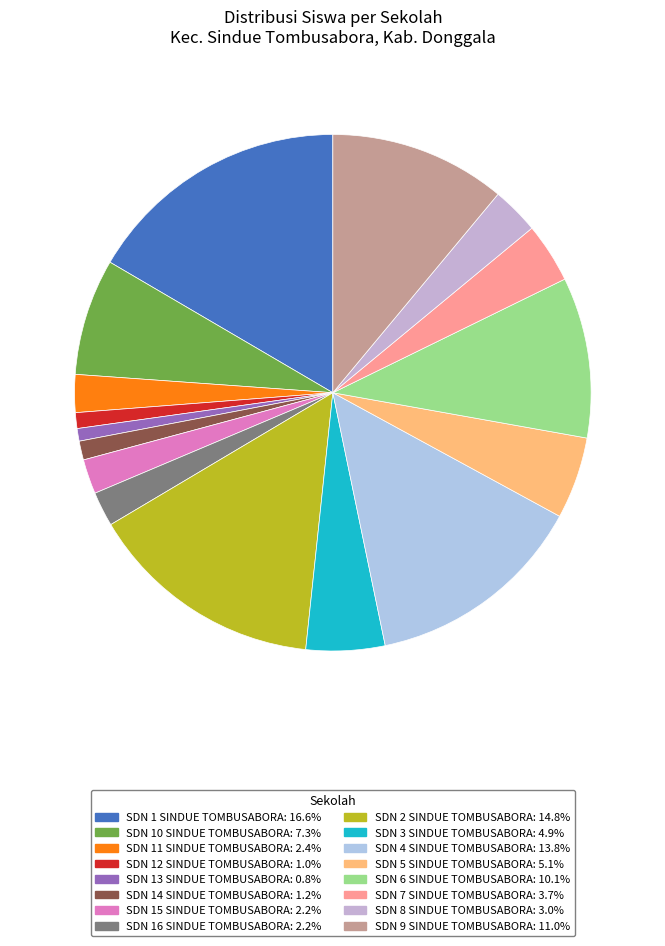

What is the largest slice in the pie chart?

SDN 1 SINDUE TOMBUSABORA